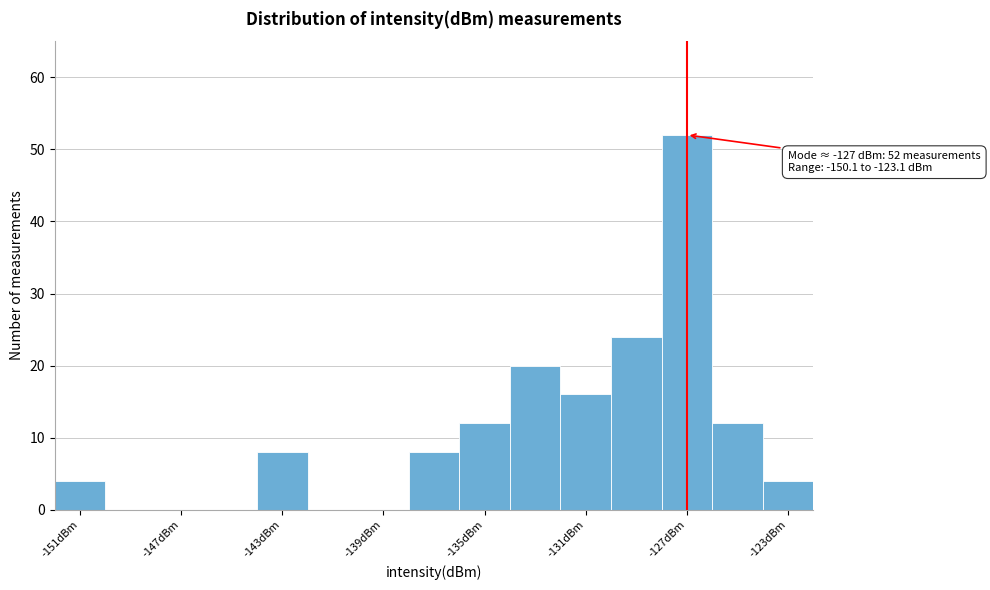

Which range on the x-axis has the tallest bar?

-128 to -126